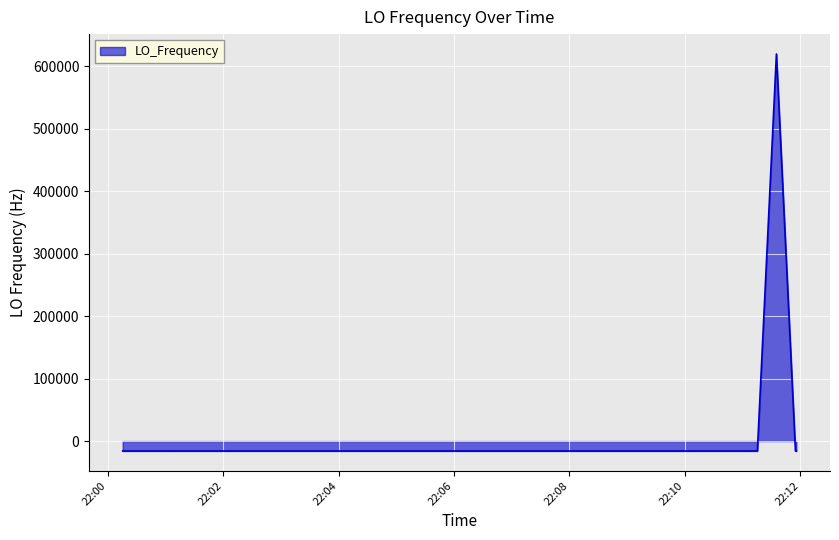

What is the maximum value shown in the chart?

619813.4